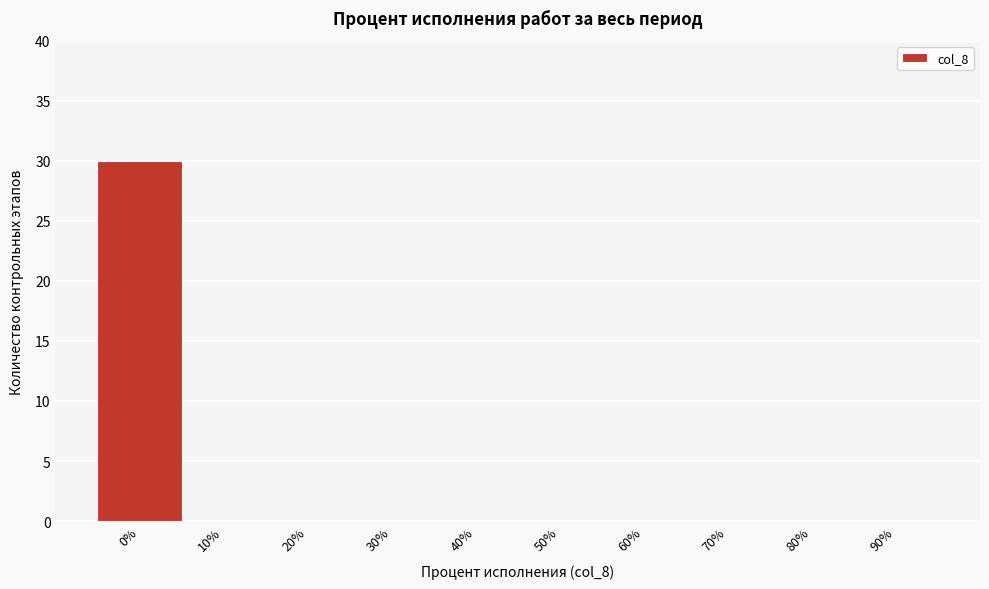

Reading left to right, extract all data points from this chart.

0%=30	10%=0	20%=0	30%=0	40%=0	50%=0	60%=0	70%=0	80%=0	90%=0